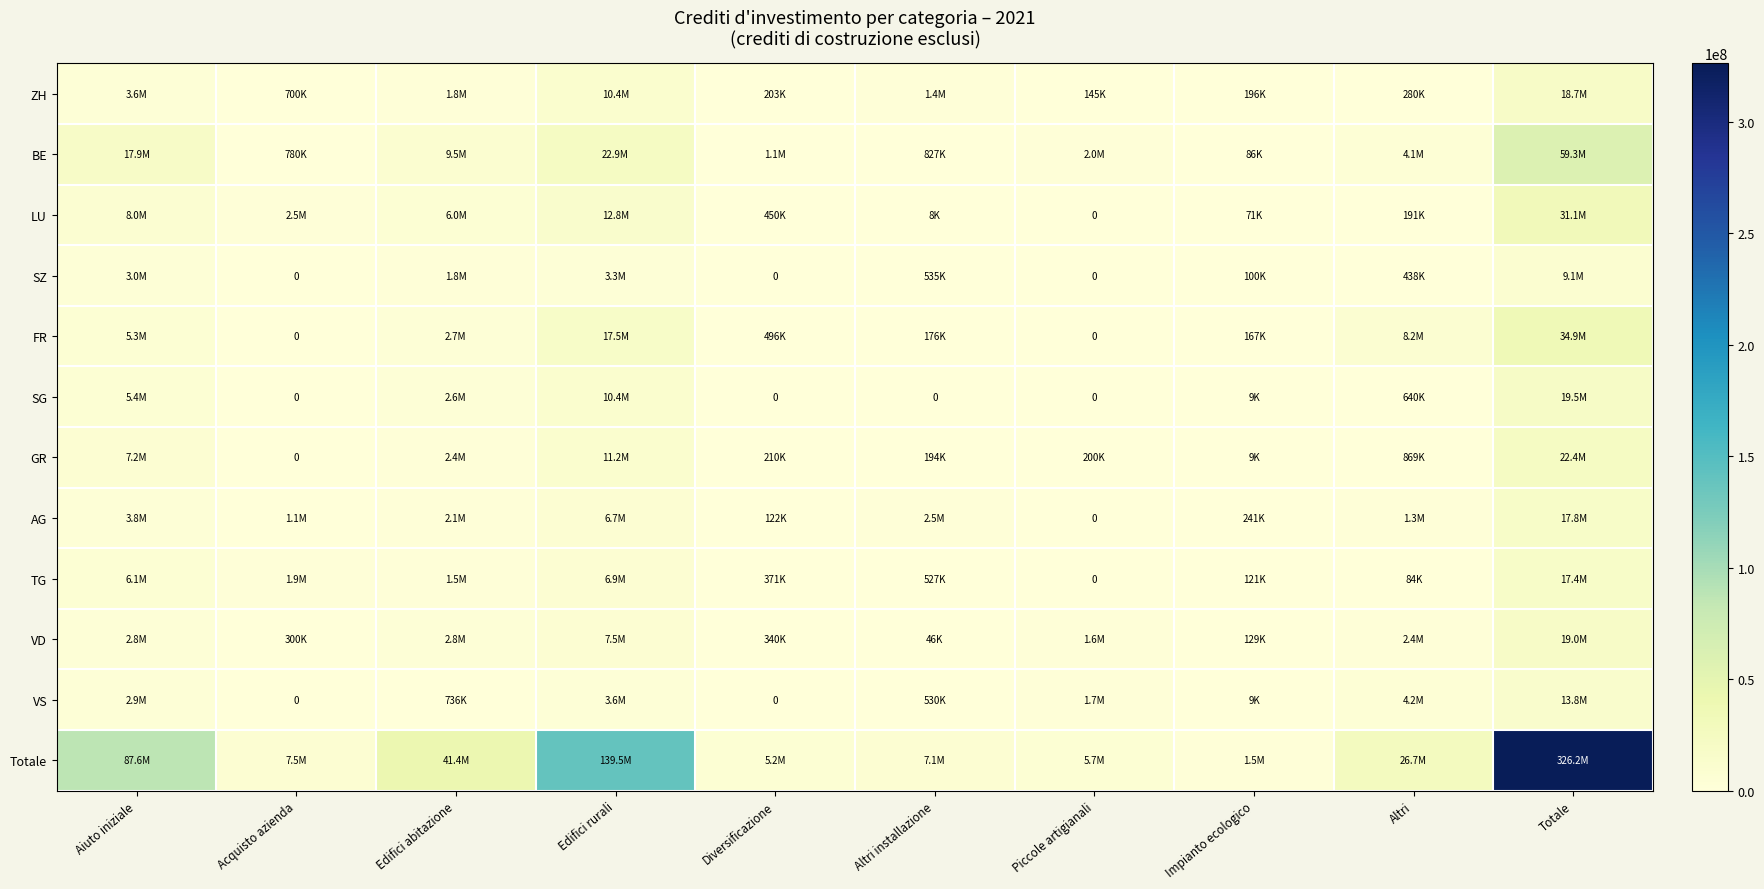

Is the value of BE at Edifici abitazione greater than the value of AG at Diversificazione?

Yes